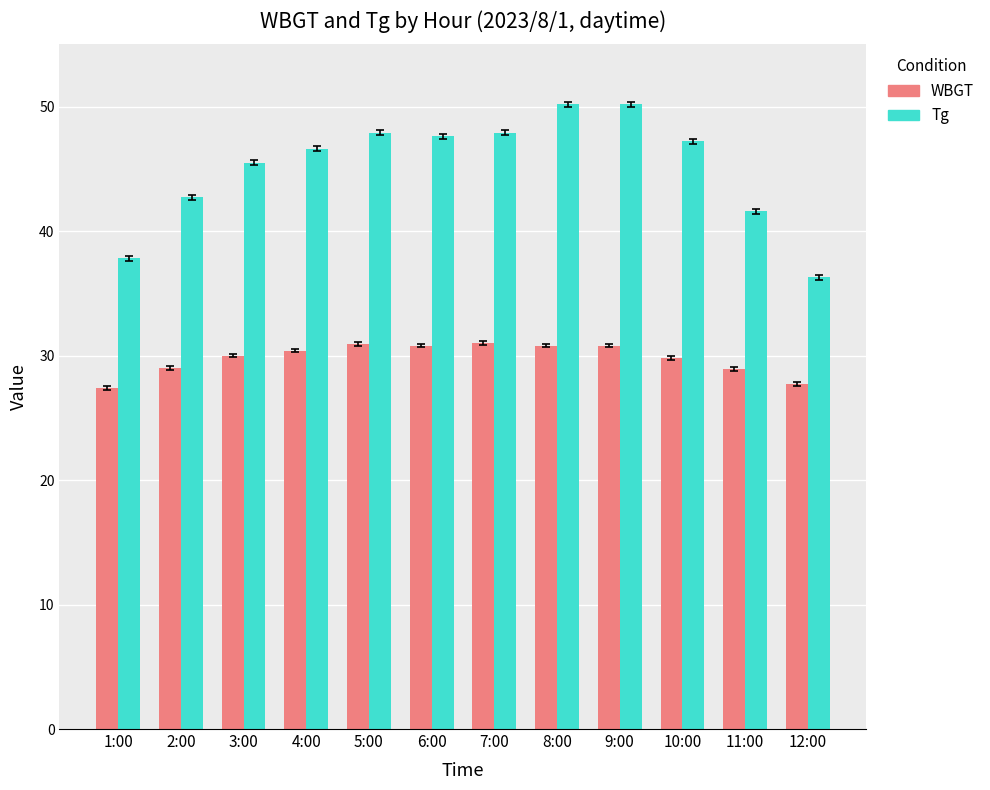

At 9:00, list the series in order from smallest to largest.

WBGT, Tg